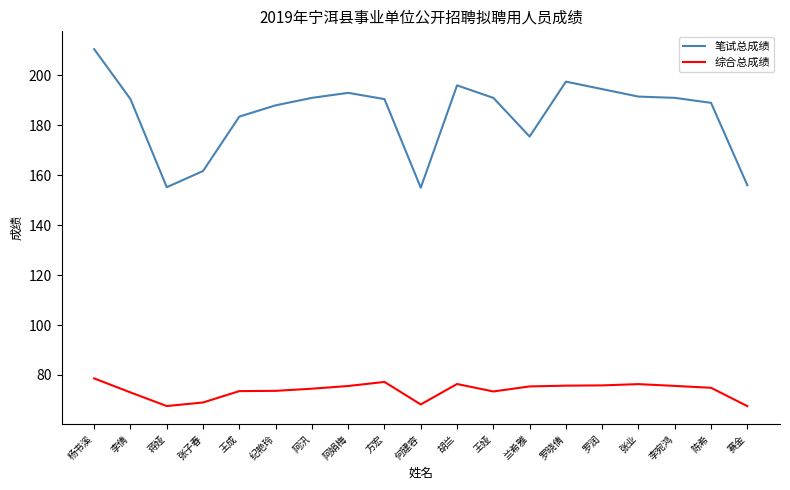

At which label does 笔试总成绩 reach its peak?

杨书溪